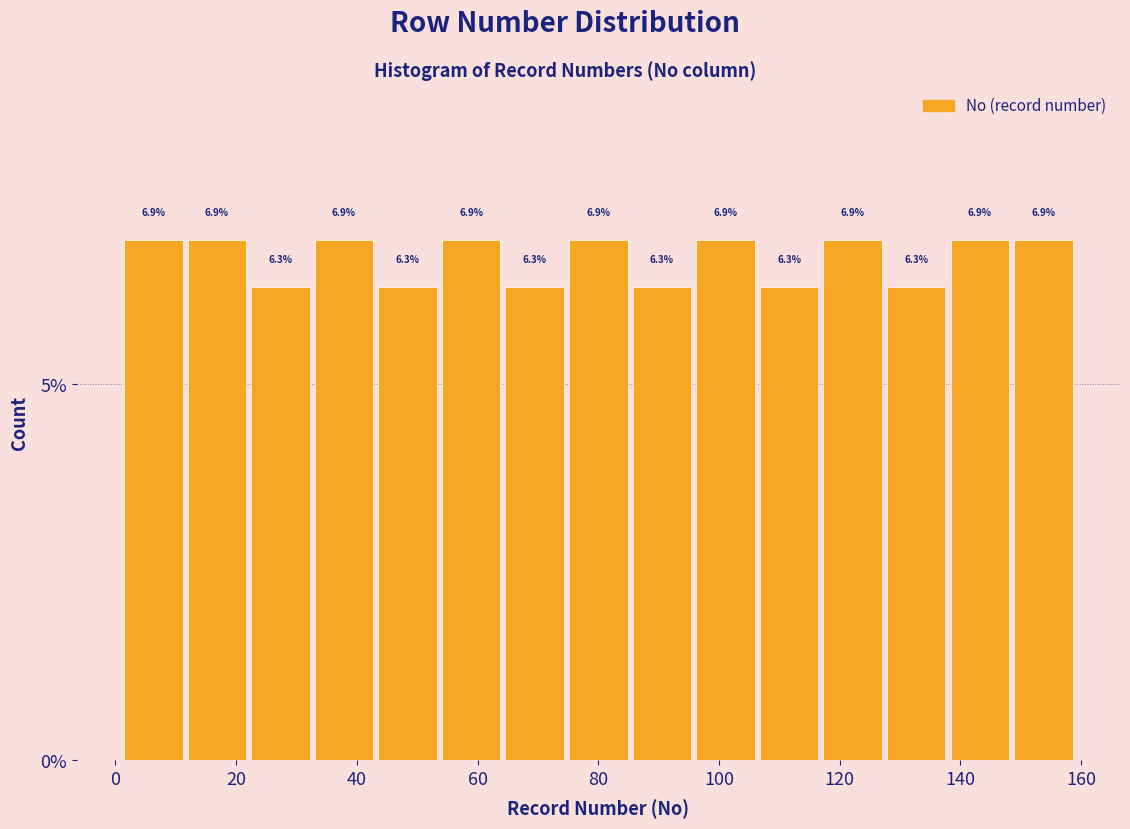

Reading left to right, list every bar in this chart as the range it spans on the x-axis followed by its height. The bar edges are not printed on the chart, so give them approximately, as read against the axis.

2 to 12: 6.9
12 to 22: 6.9
22 to 32: 6.3
32 to 44: 6.9
44 to 54: 6.3
54 to 64: 6.9
64 to 74: 6.3
74 to 86: 6.9
86 to 96: 6.3
96 to 106: 6.9
106 to 116: 6.3
116 to 128: 6.9
128 to 138: 6.3
138 to 148: 6.9
148 to 160: 6.9